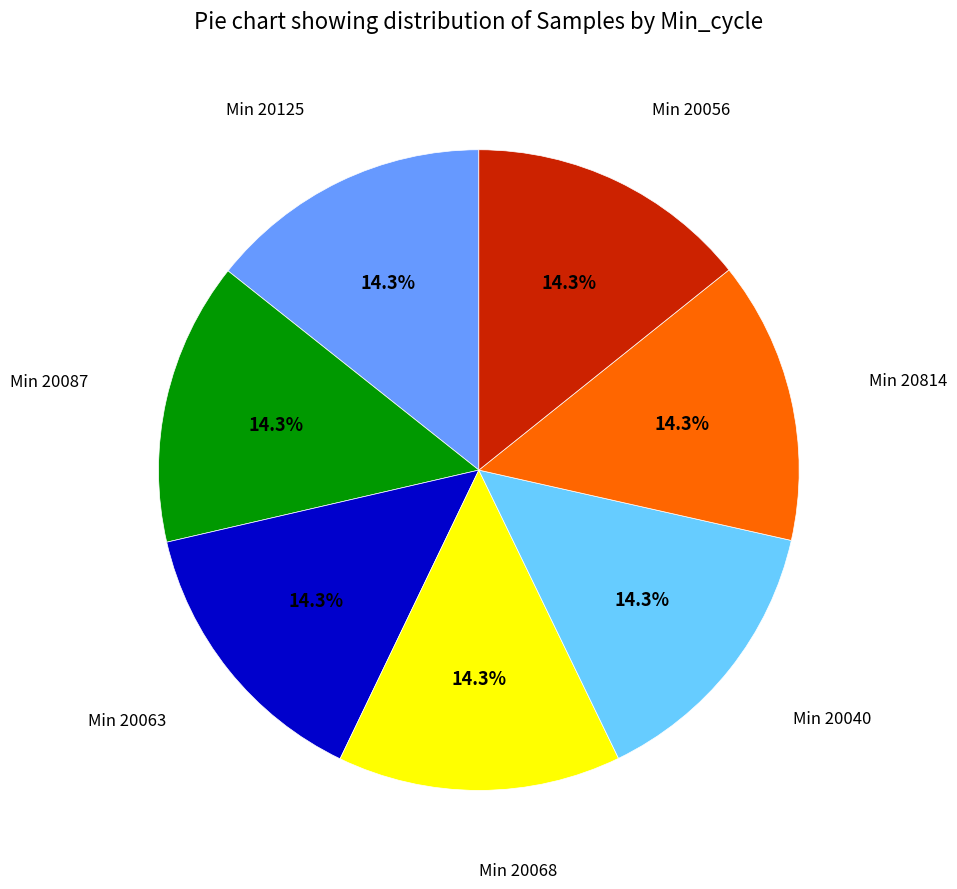

How many slices are in this pie chart?

7